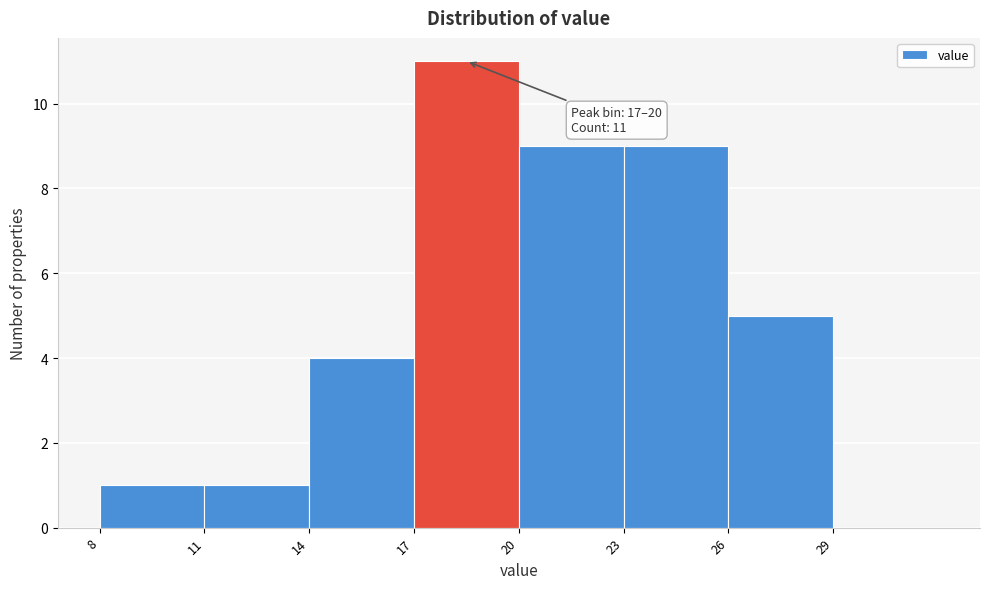

Which range on the x-axis has the tallest bar?

17 to 20